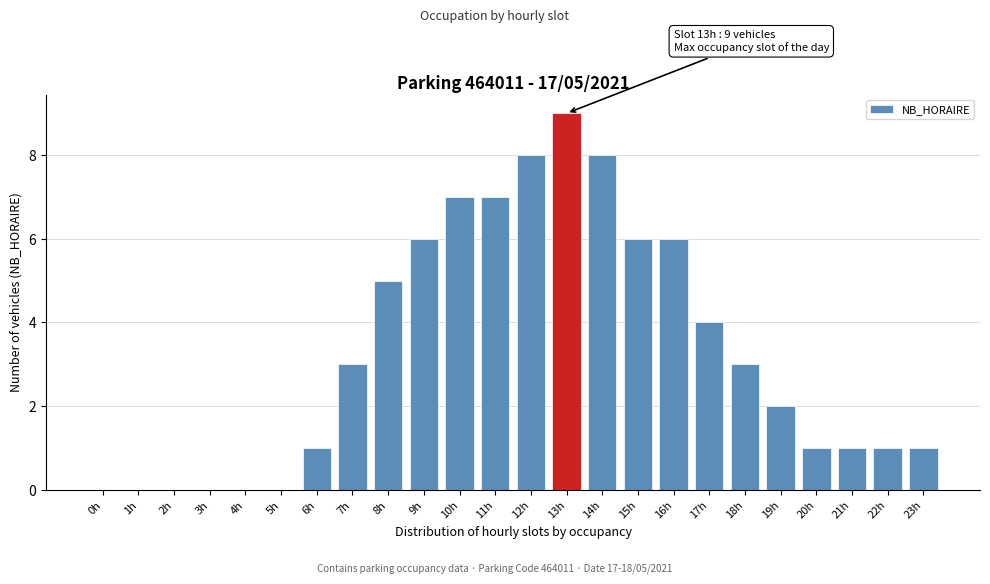

Reading left to right, extract all data points from this chart.

0h=0	1h=0	2h=0	3h=0	4h=0	5h=0	6h=1	7h=3	8h=5	9h=6	10h=7	11h=7	12h=8	13h=9	14h=8	15h=6	16h=6	17h=4	18h=3	19h=2	20h=1	21h=1	22h=1	23h=1